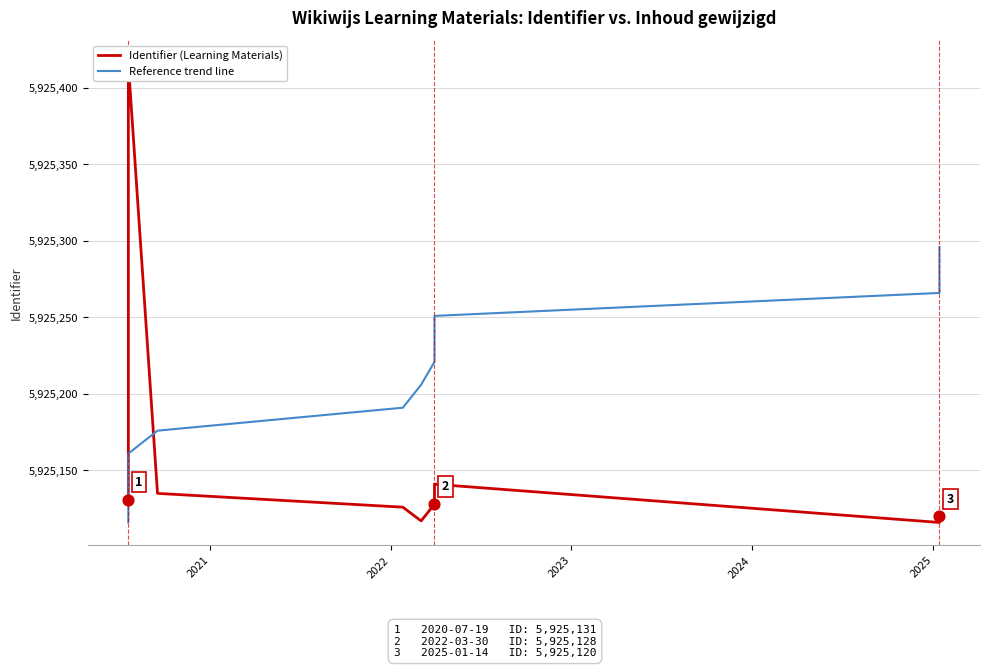

Is the value of Identifier (Learning Materials) at 2020 greater than the value of Reference trend line at 6?

No